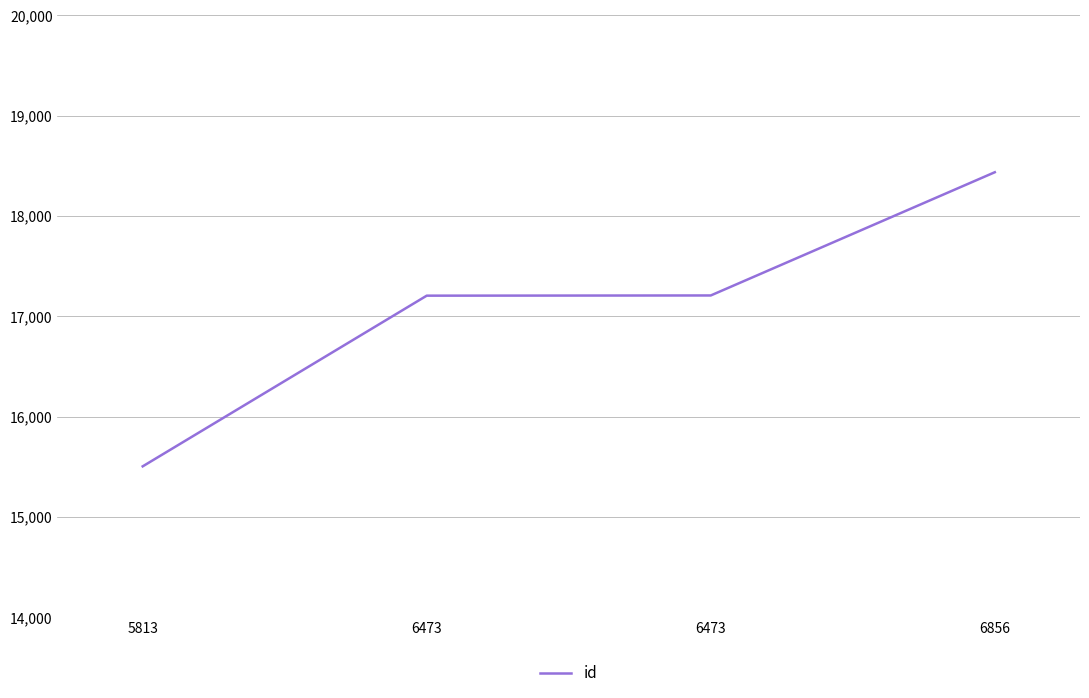

What is the sum of the values at 5813 and 6856?

33941